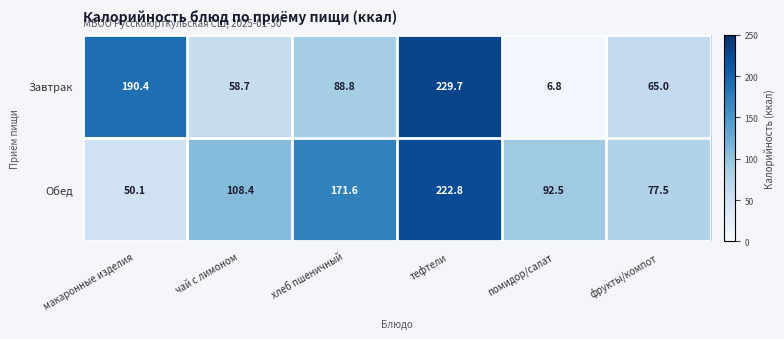

What value does the Завтрак series have at фрукты/компот?

65.0